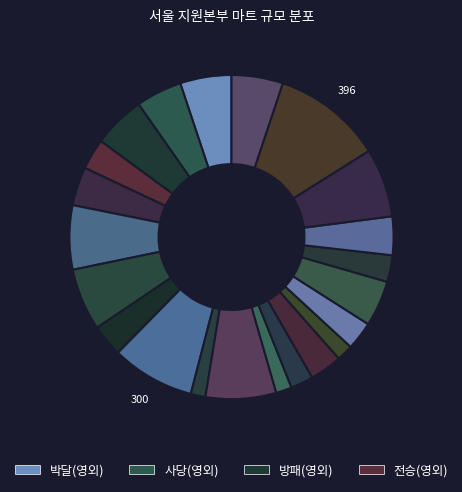

Does any single category account for the majority?

No